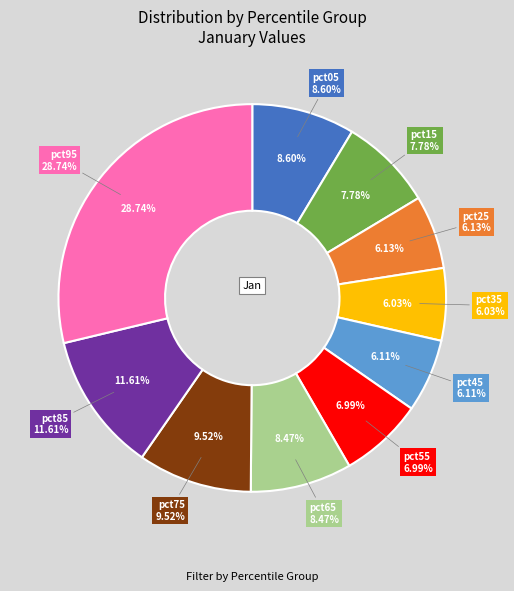

How many segments does this pie chart have?

10